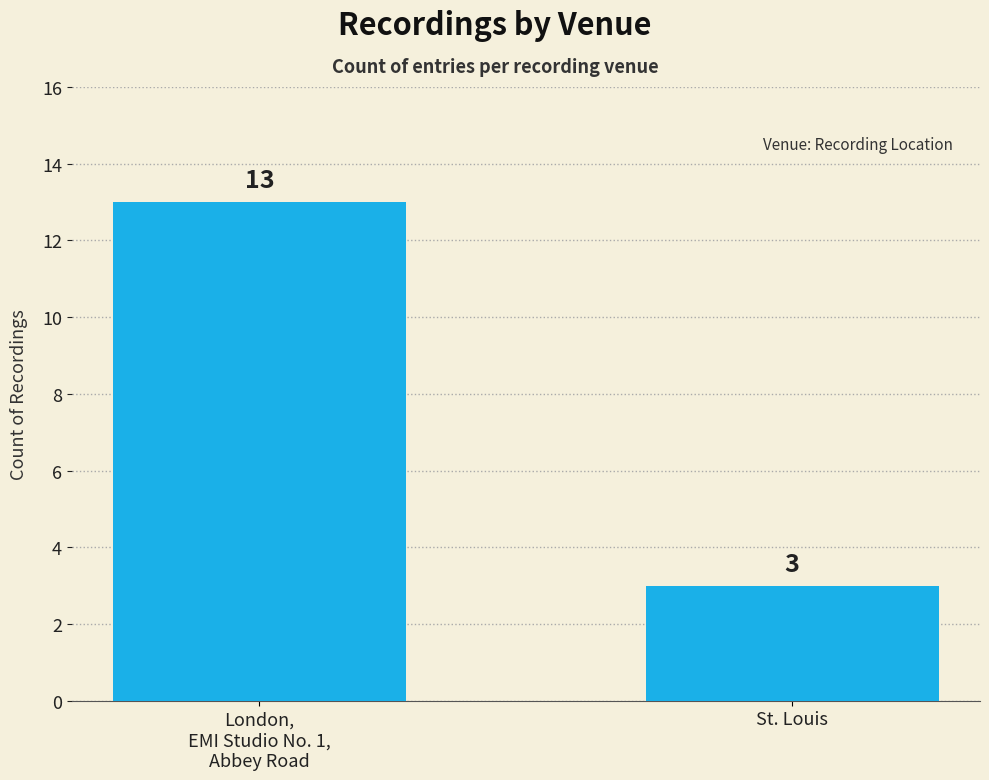

Is it true that the value at London,
EMI Studio No. 1,
Abbey Road is 13?

True